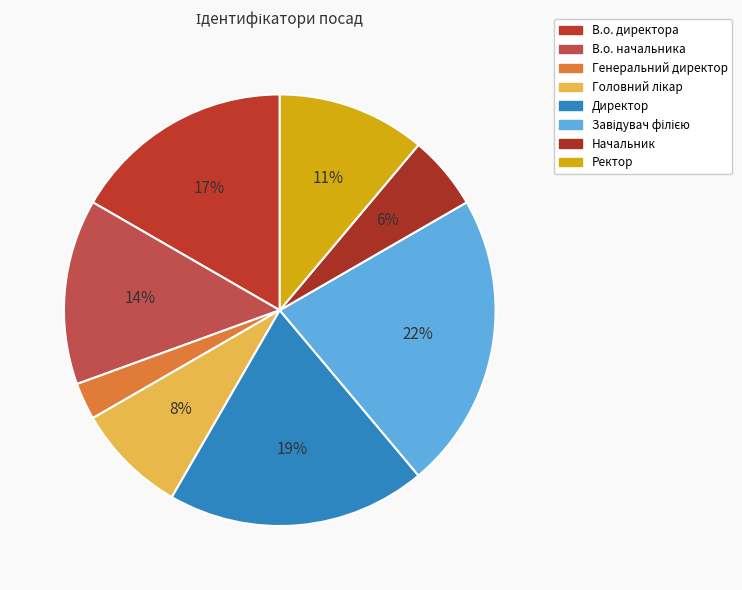

To the nearest percent, what is the combined percentage of Завідувач філією and Директор?

42%